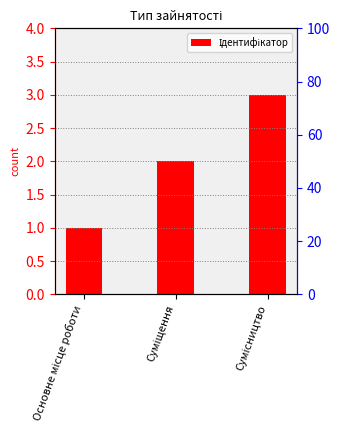

Rank the categories by value from highest to lowest.

Сумісництво, Суміщення, Основне місце роботи